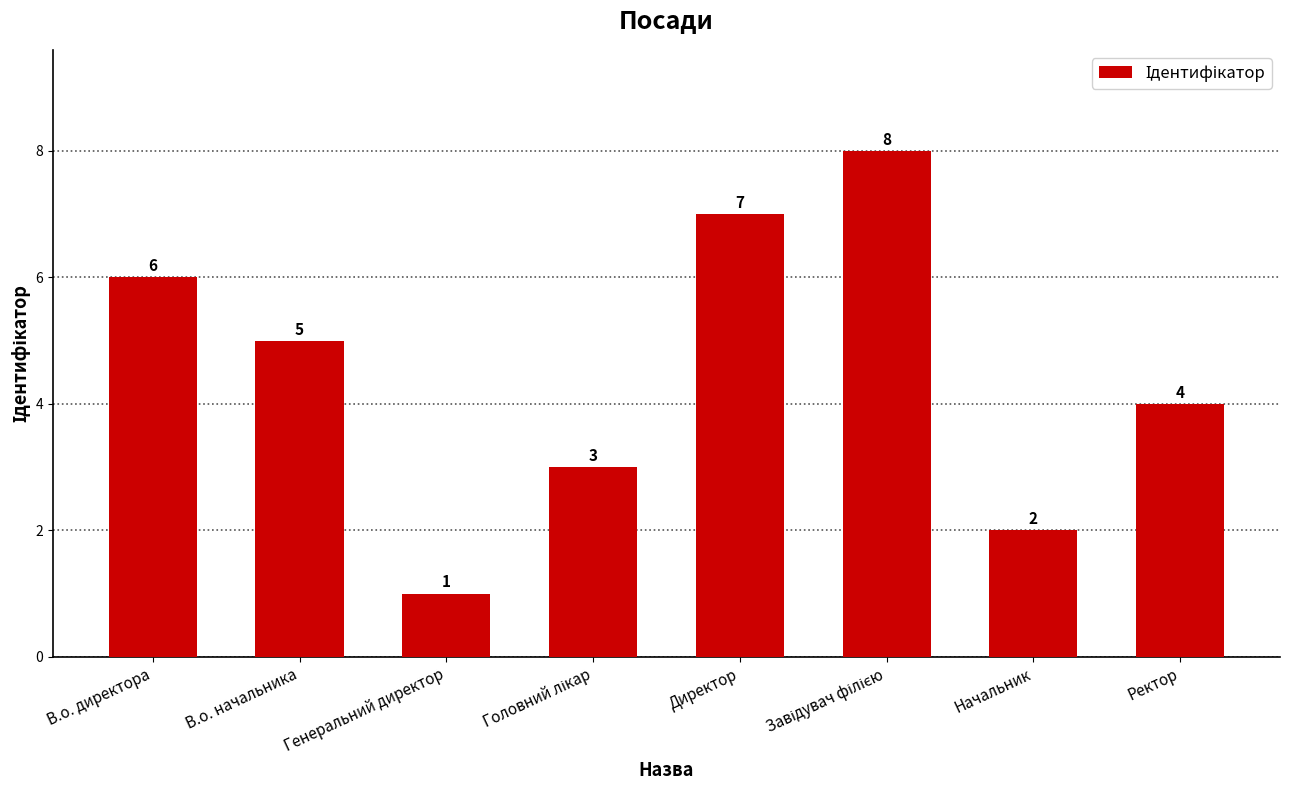

What is the value of the 3rd bar from the left?

1